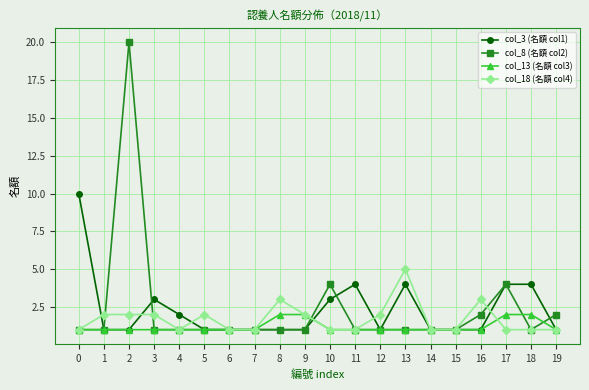

The value of col_3 (名額 col1) at 13 is 2. True or false?

False